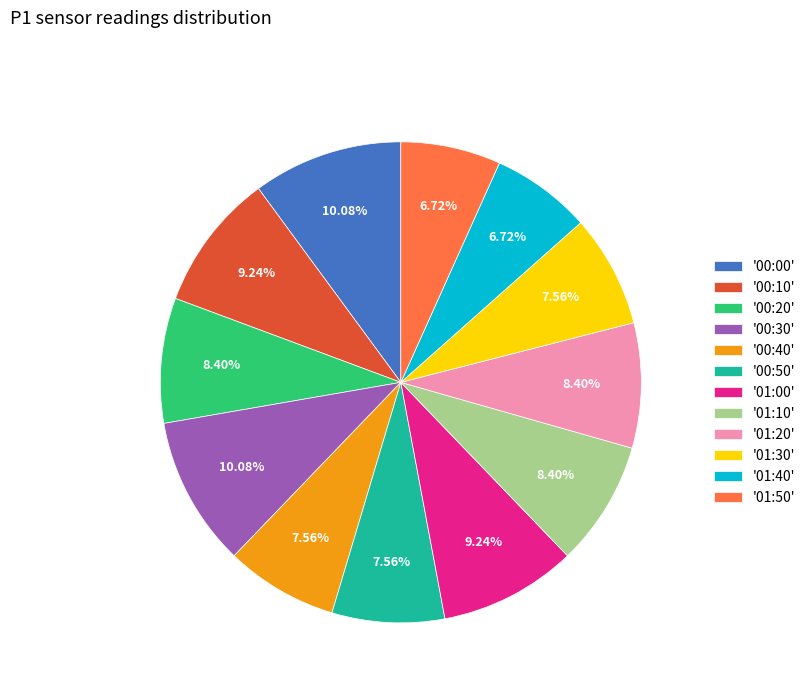

Do '00:40' and '01:20' together represent more than half of the pie?

No